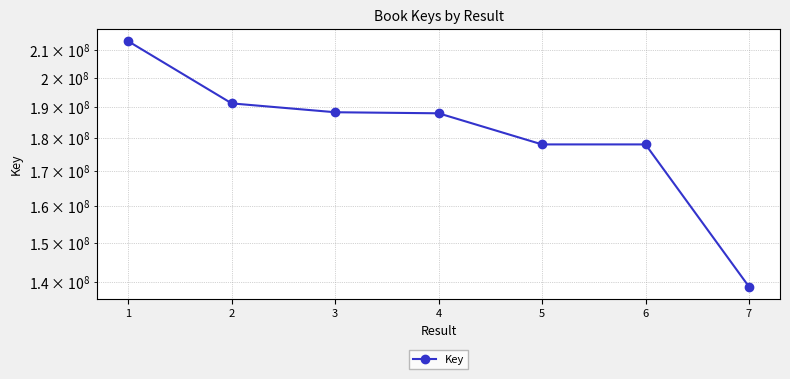

Between 3 and 6, which is larger?

3